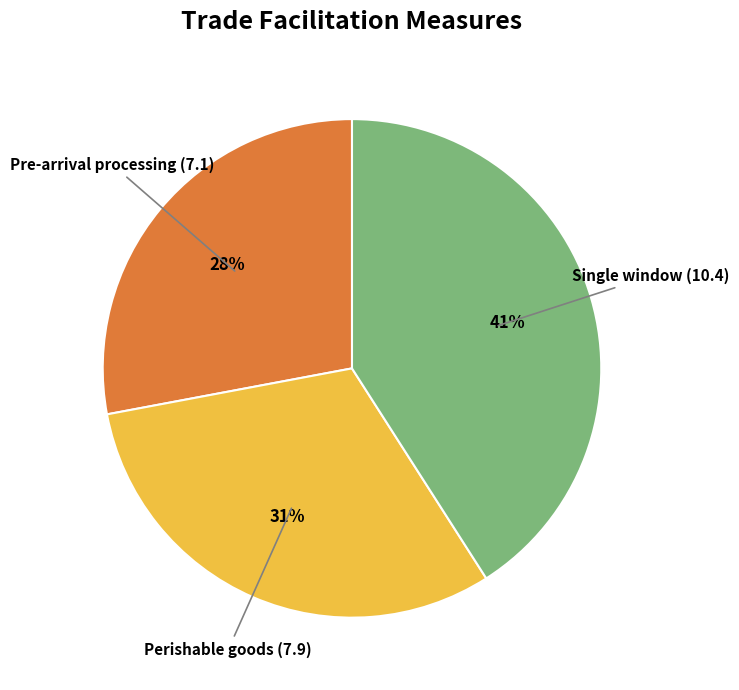

Is it true that Single window (10.4) is 41% of the pie?

True